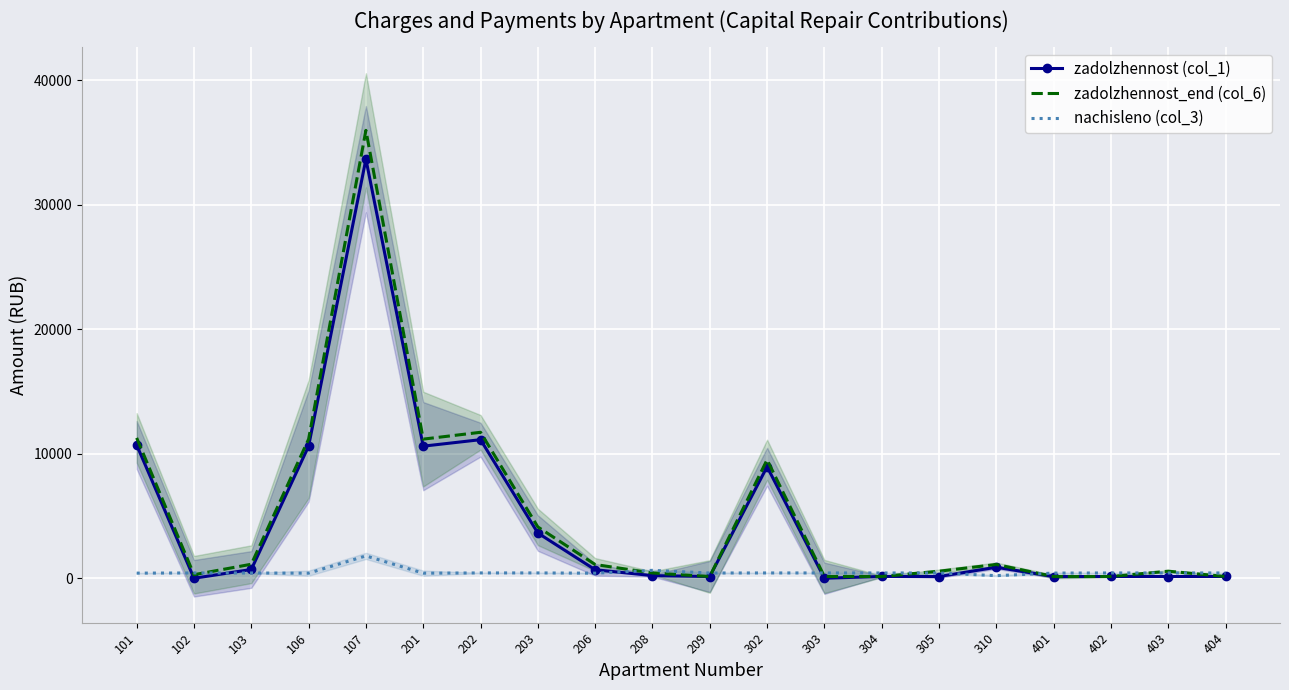

Read the zadolzhennost_end (col_6) value at 303.

142.0